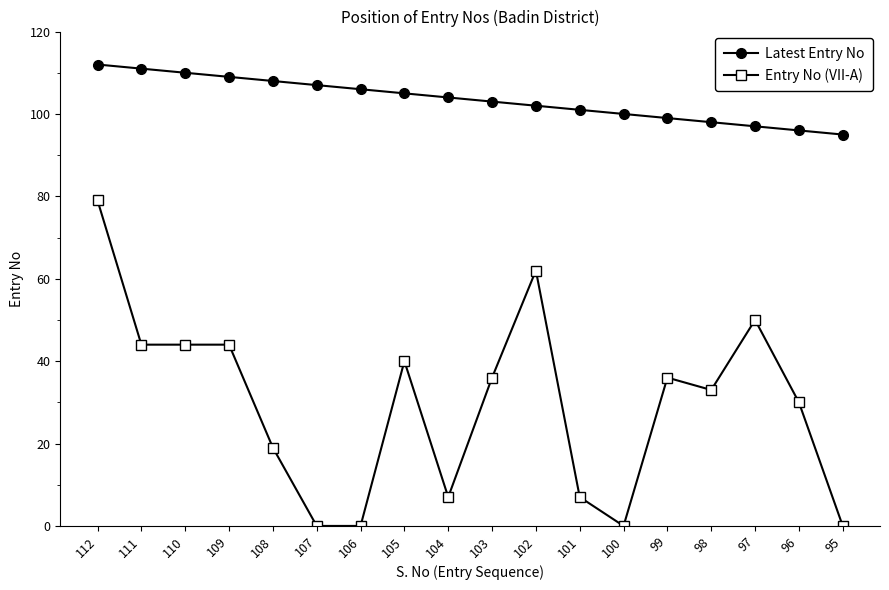

Does the chart have visible grid lines?

No